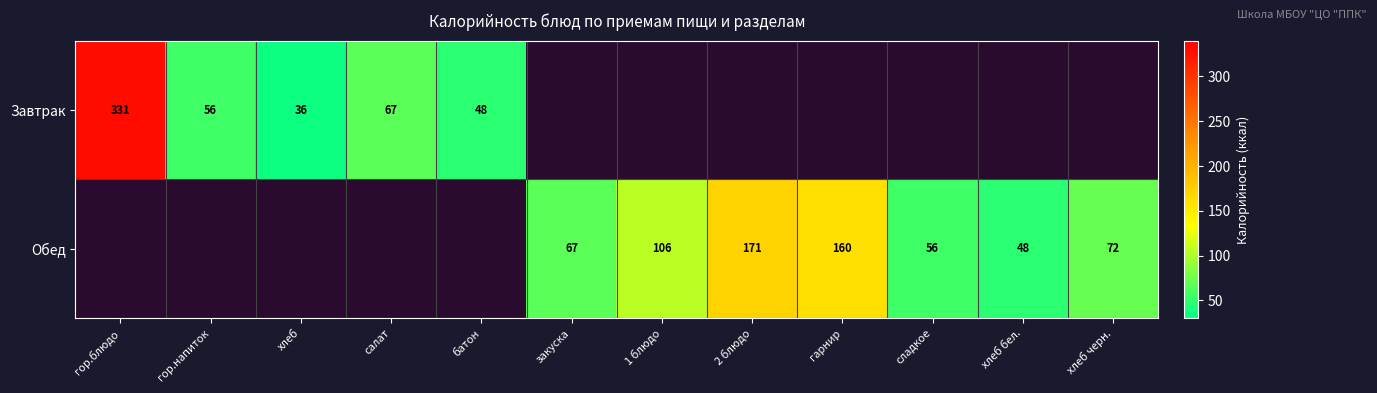

The Обед series shows 160 at гарнир. True or false?

True